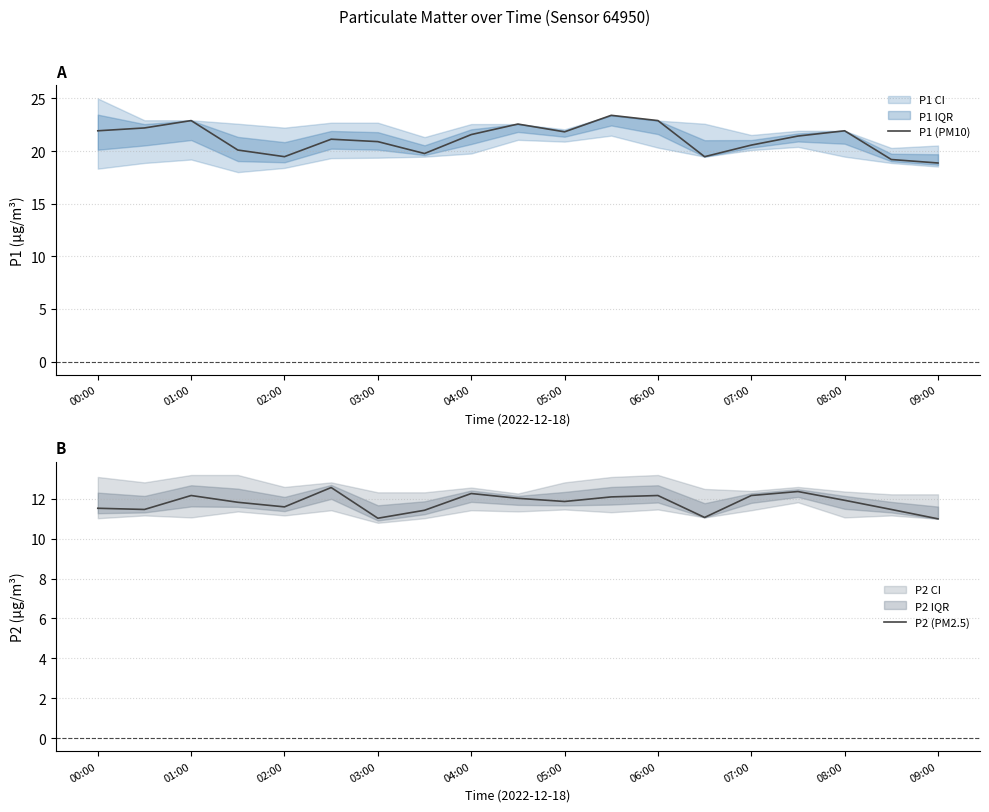

What is the highest value of the P1 (PM10) series?

23.4